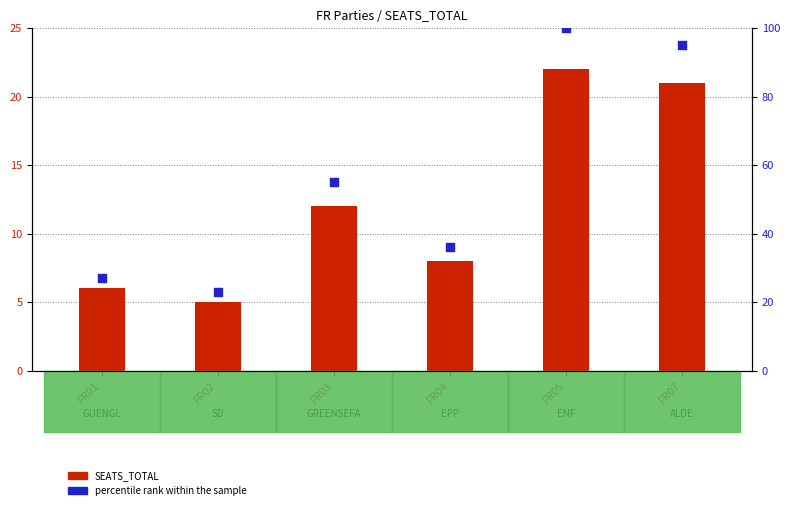

What is the total value across all series at FR05?

122